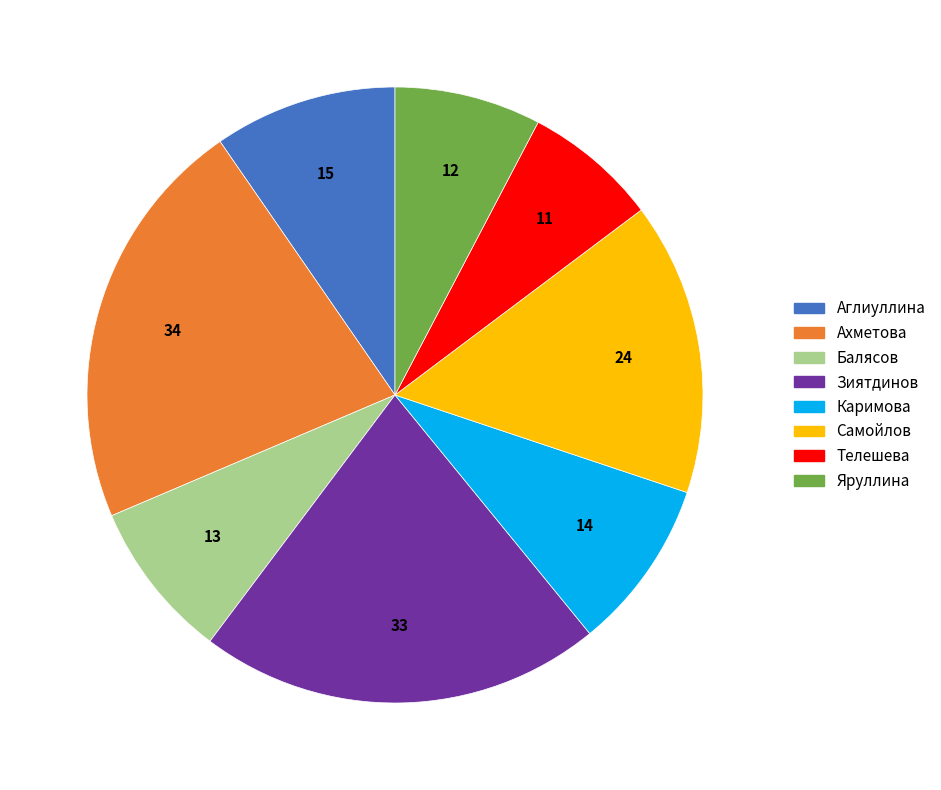

Is it true that Самойлов is 15% of the pie?

True